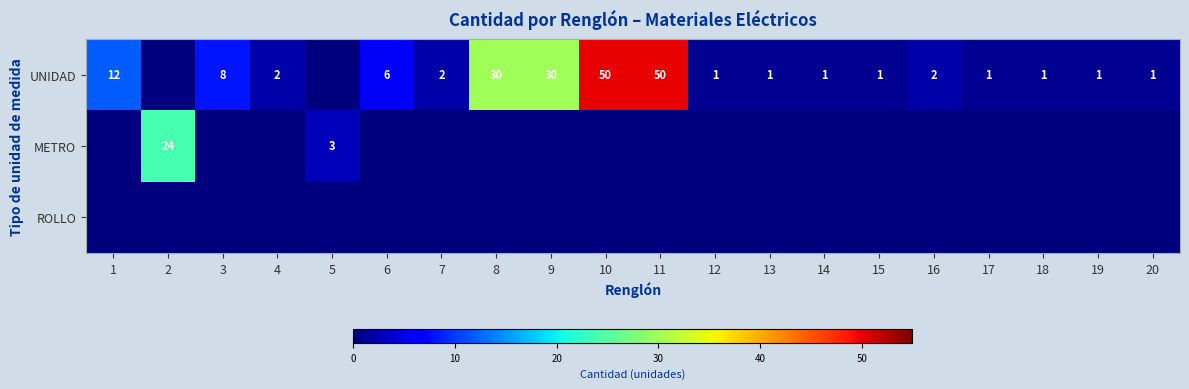

True or false: METRO has a value of 24 at 2.

True